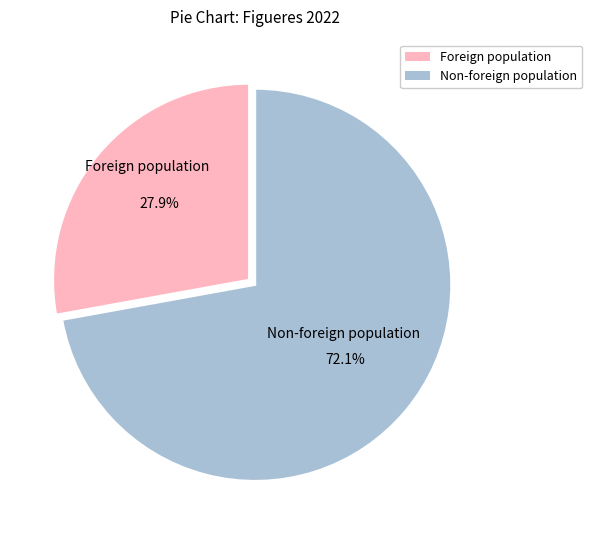

How many segments does this pie chart have?

2